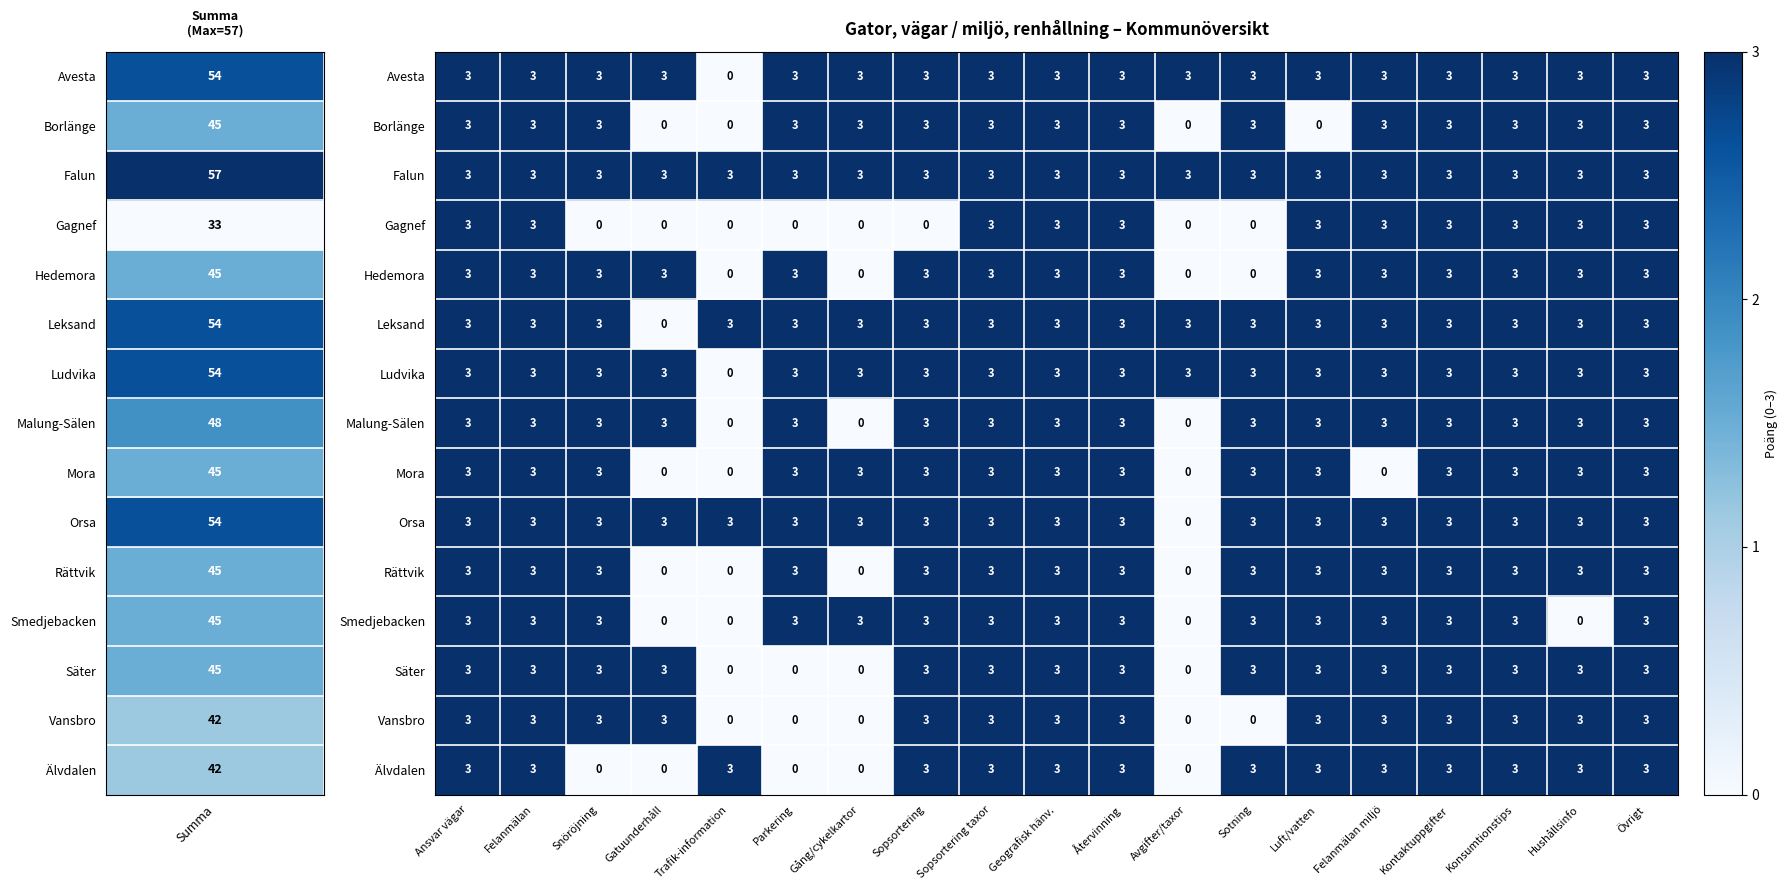

Which series has the largest total across all categories?

Falun